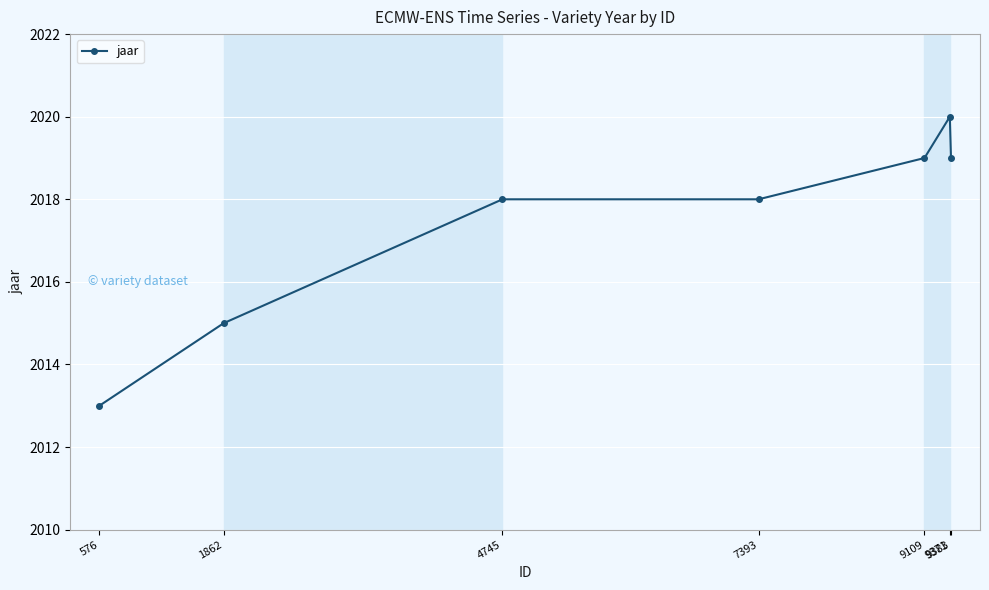

The chart shows a value of 2013 at 576. True or false?

True